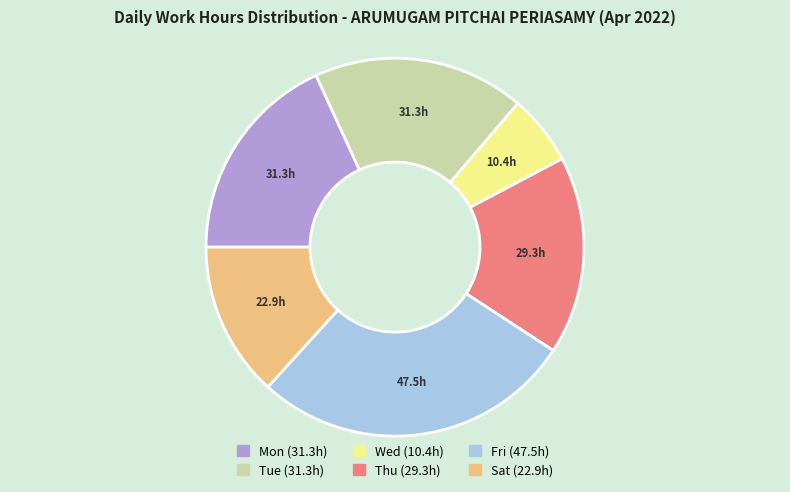

Is there a majority slice in this chart?

No